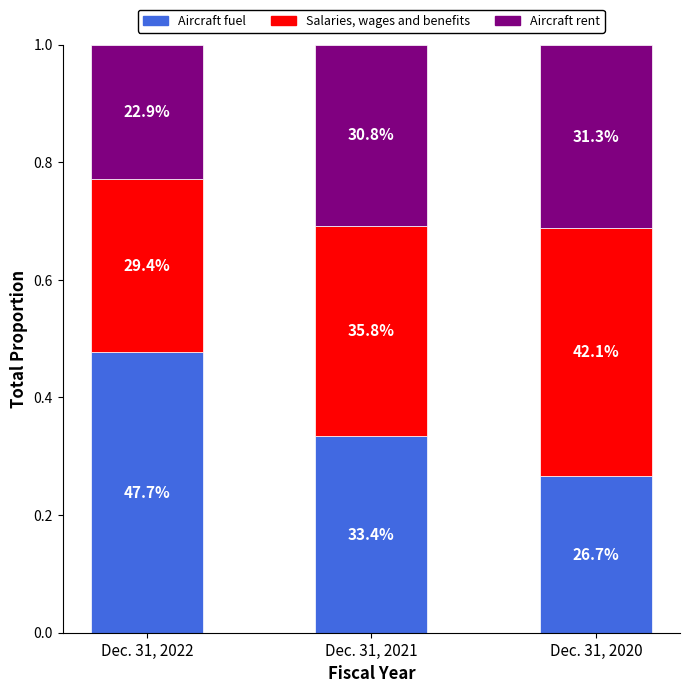

Does the chart contain any negative values?

No